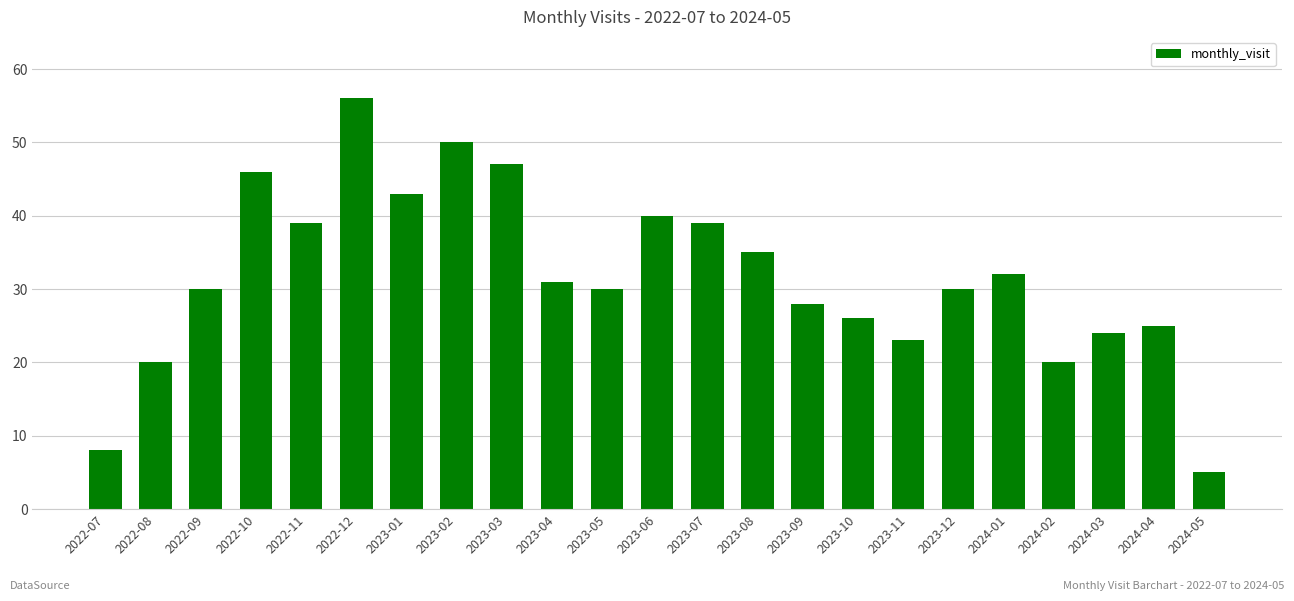

The chart shows a value of 30 at 2022-09. True or false?

True